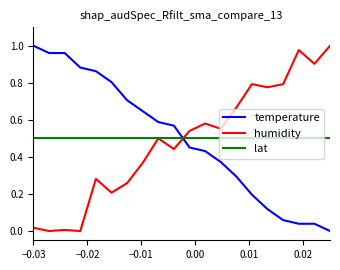

How many times do temperature and lat cross each other?

1